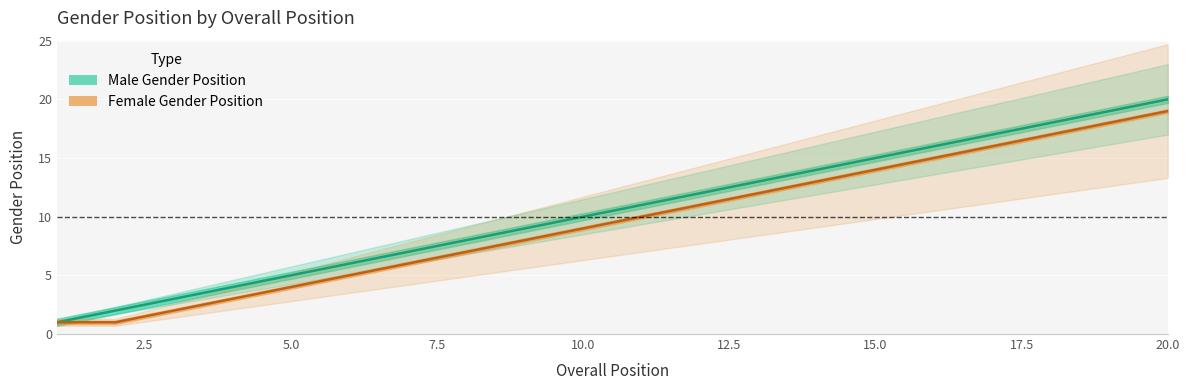

What is the difference between the highest and lowest values at 6?

1